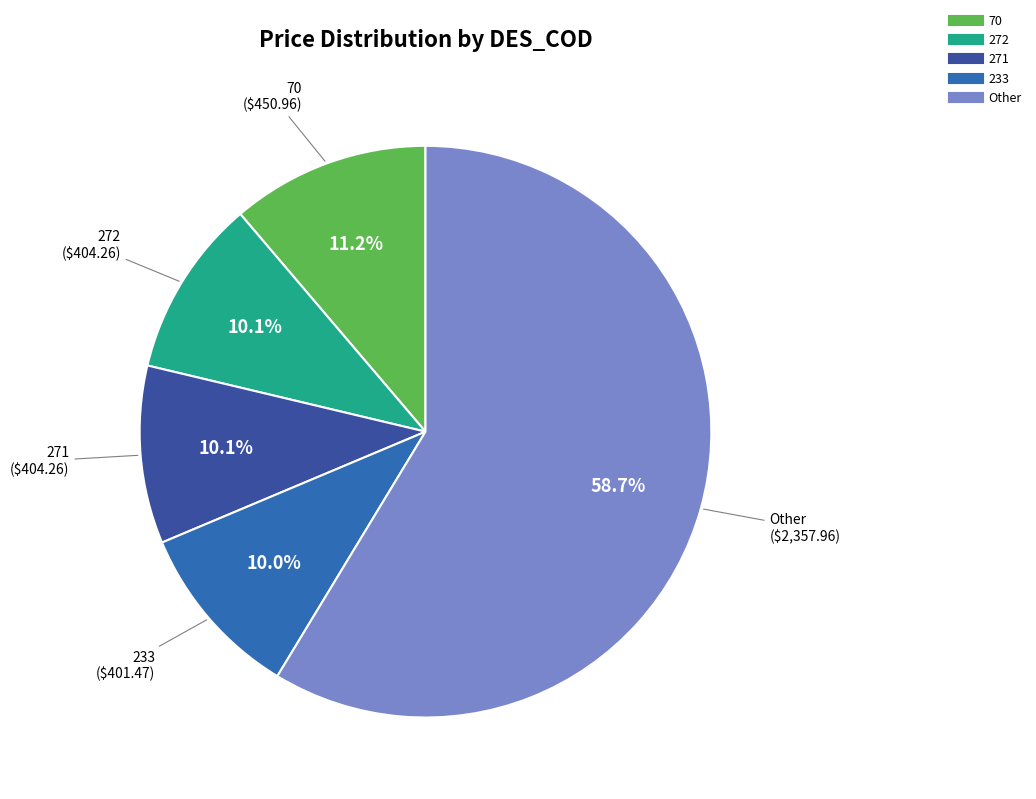

Count the number of slices in the pie.

5